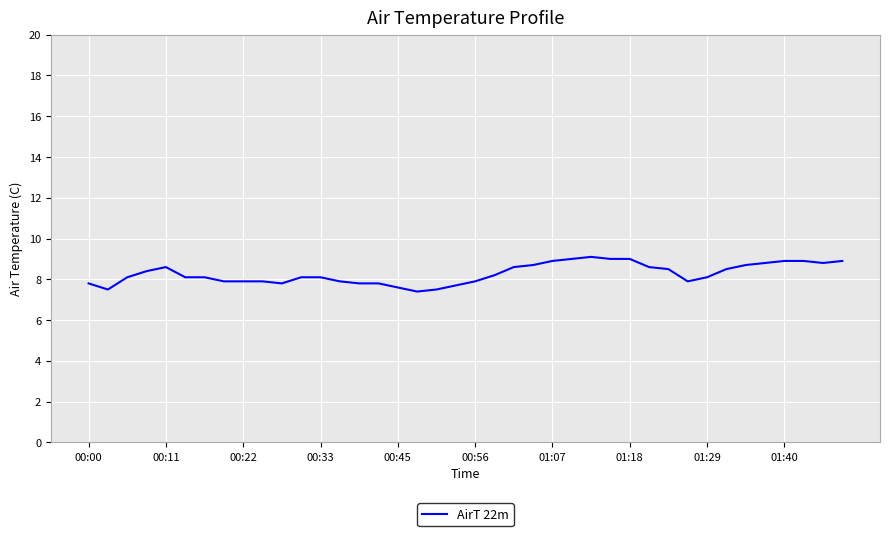

What is the difference between the maximum and minimum values?

1.7